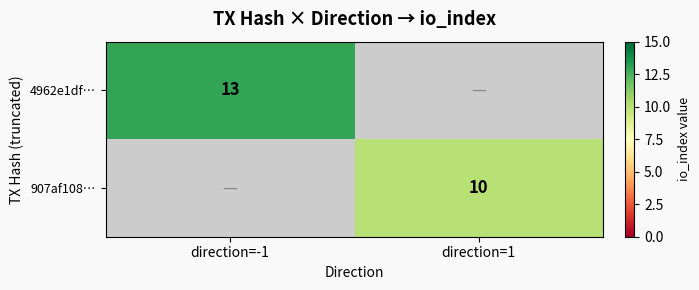

The 4962e1df… series shows 13 at direction=-1. True or false?

True